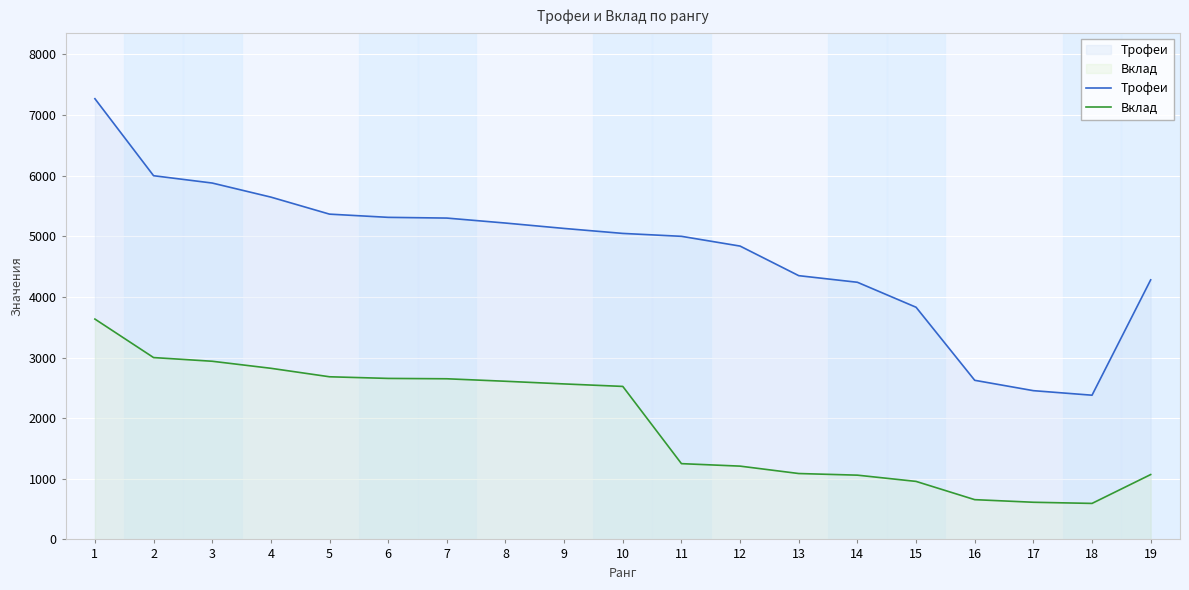

Which series has the largest range (max minus min)?

Трофеи